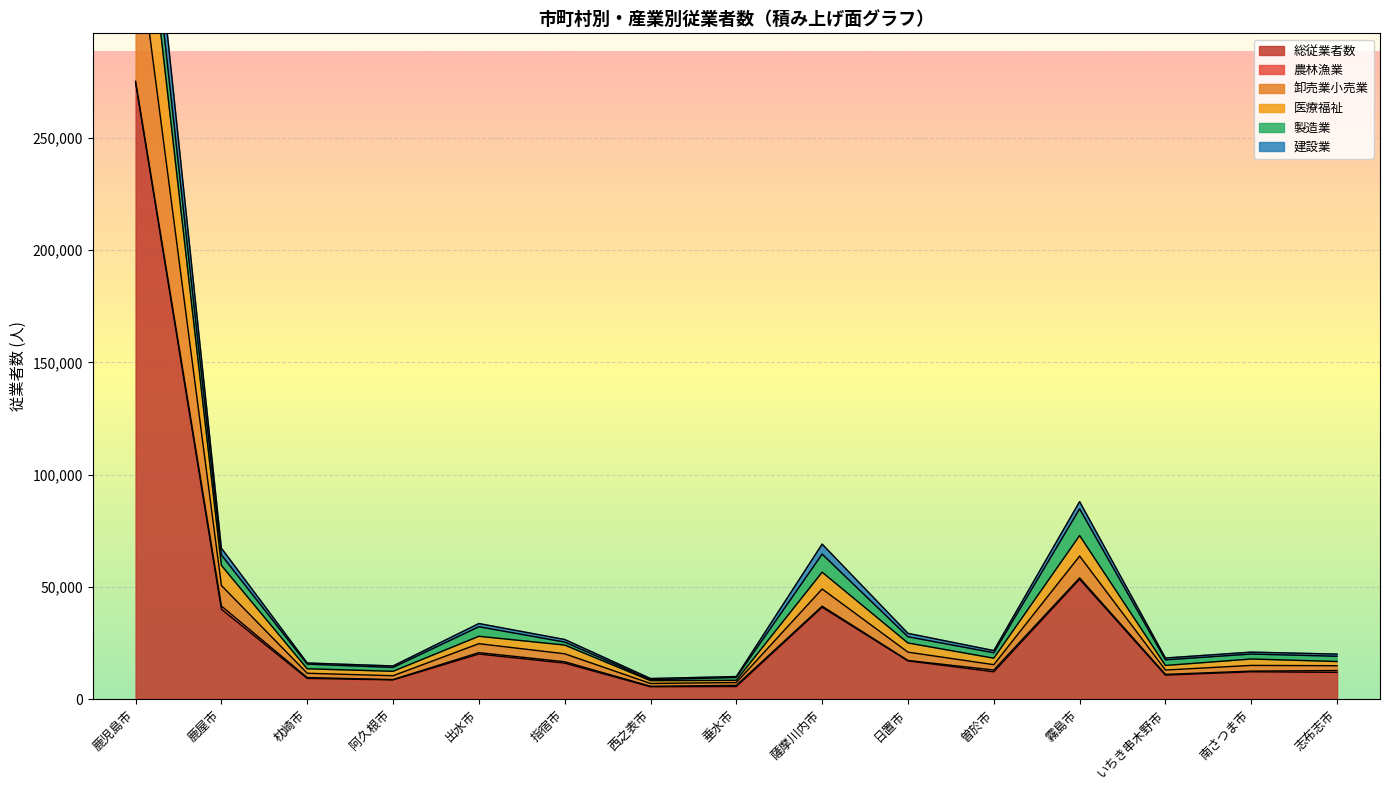

True or false: 総従業者数 and 卸売業小売業 cross at least once.

False